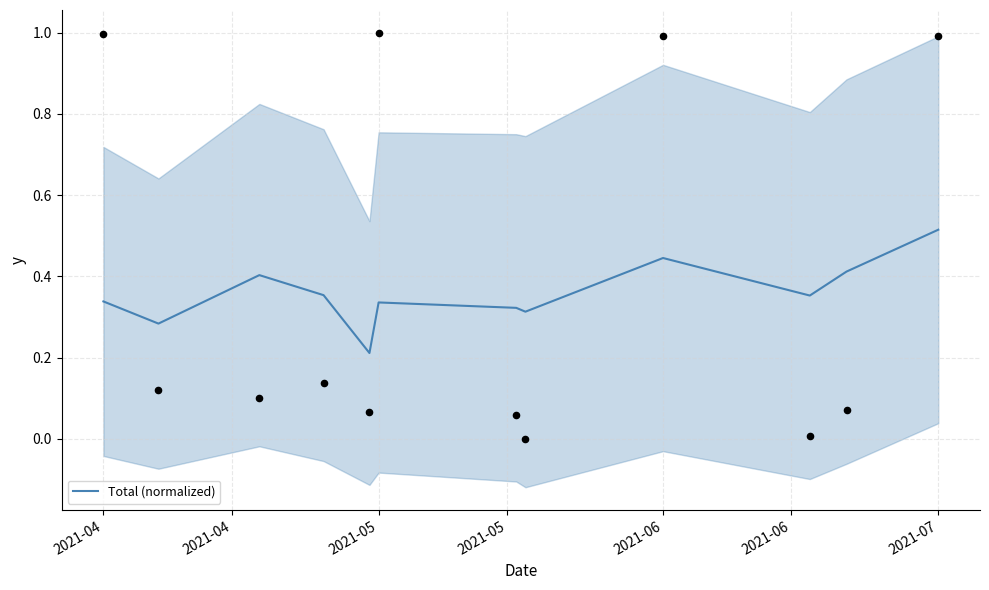

Which has a higher value, 2021-07 or 2021-06?

2021-07